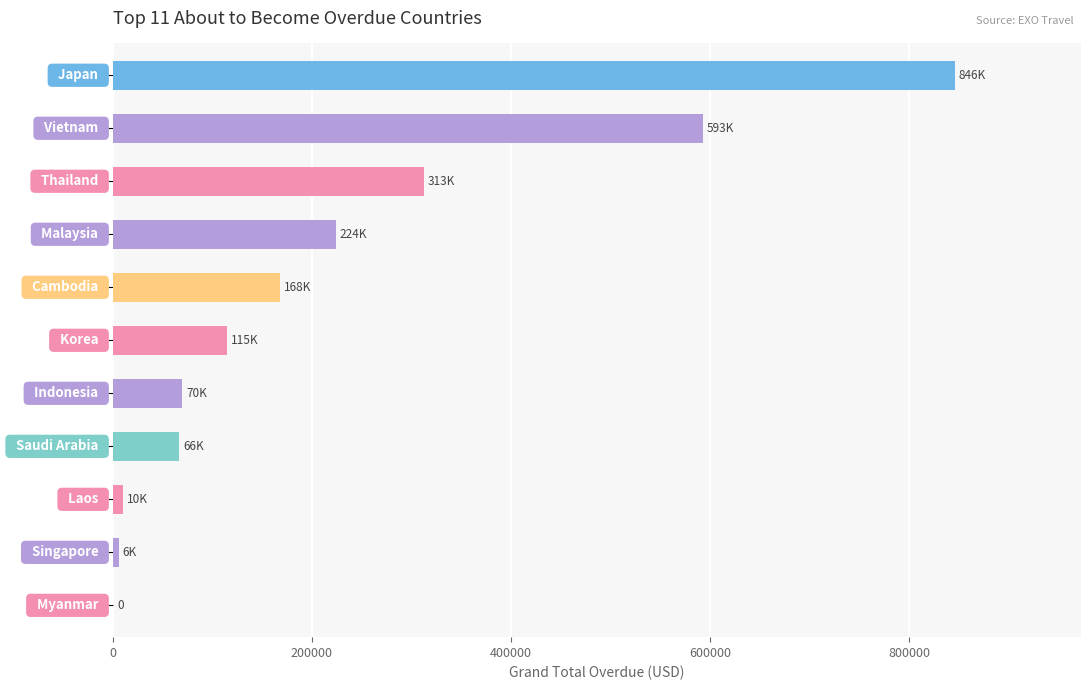

What is the sum of all values?

2410146.4